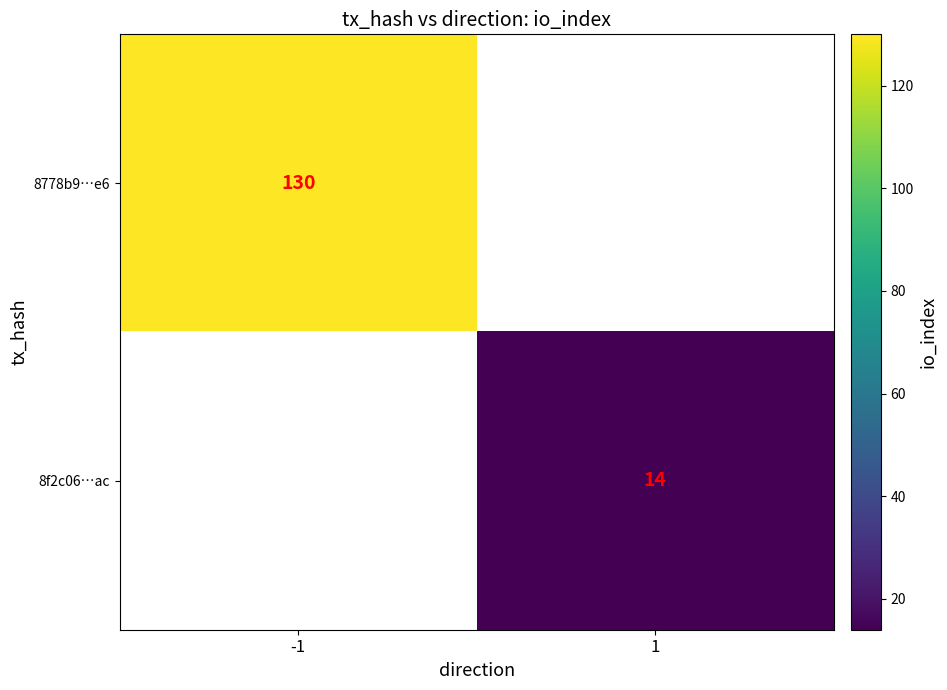

At which category does the chart reach its peak across all series?

-1